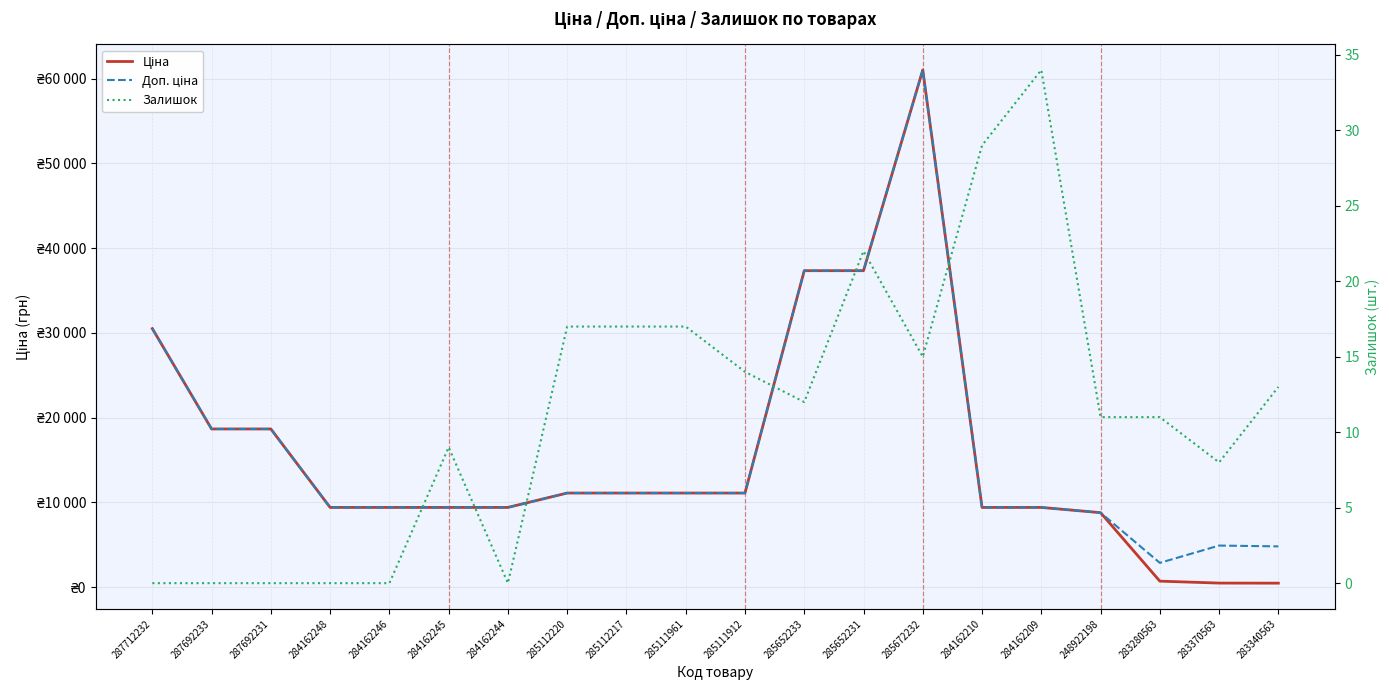

How many interior local peaks does the Доп. ціна series have?

2